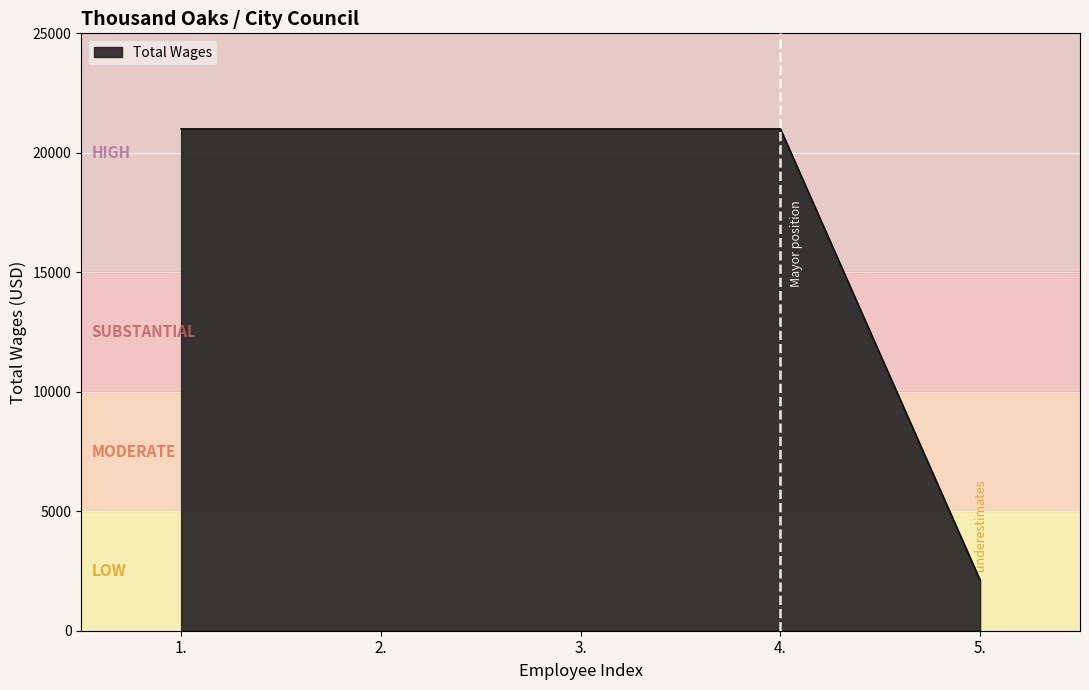

What is the minimum value shown in the chart?

2112